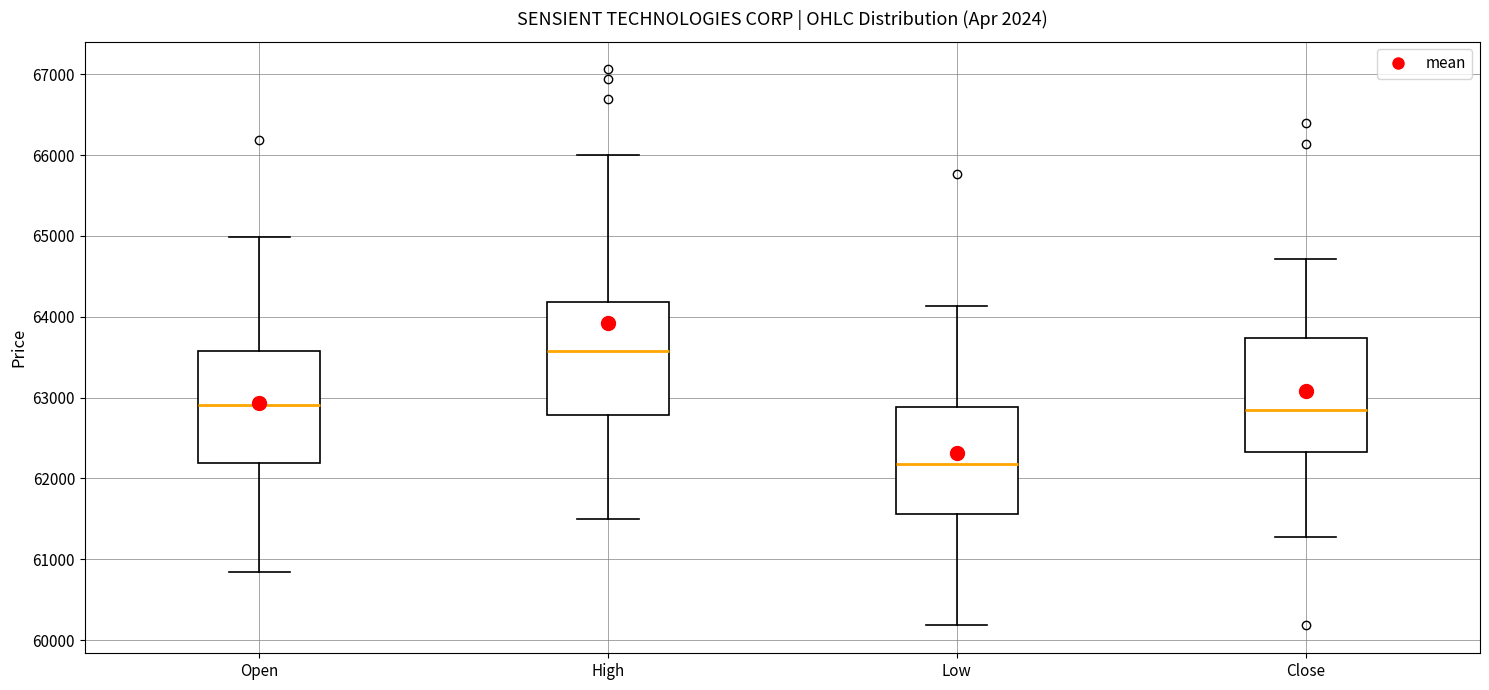

Which box has the highest median line?

High